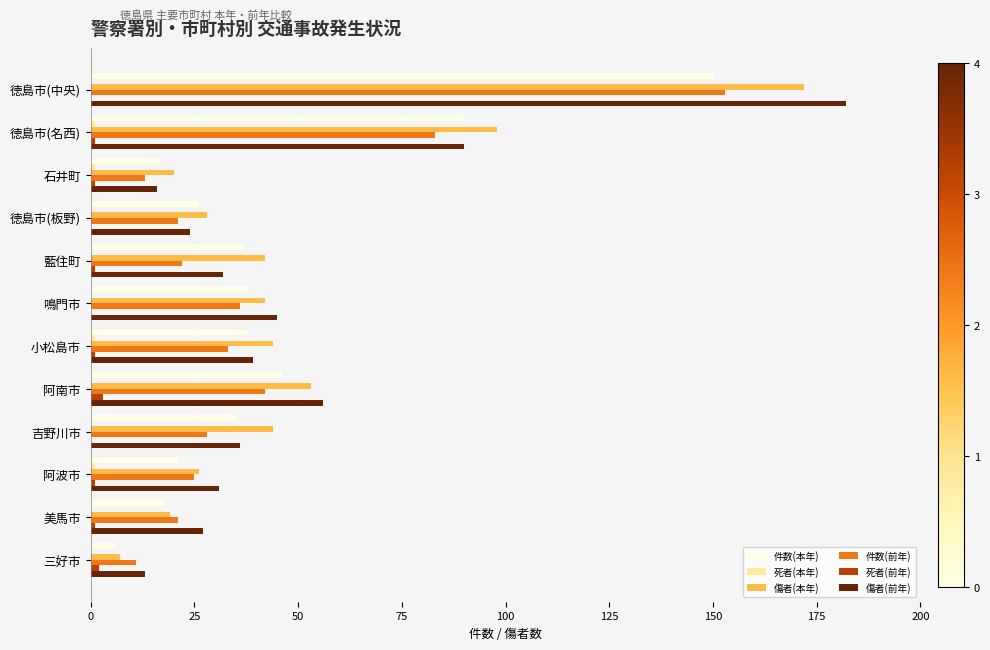

Which series changed the most between 徳島市(板野) and 三好市?

傷者(本年)